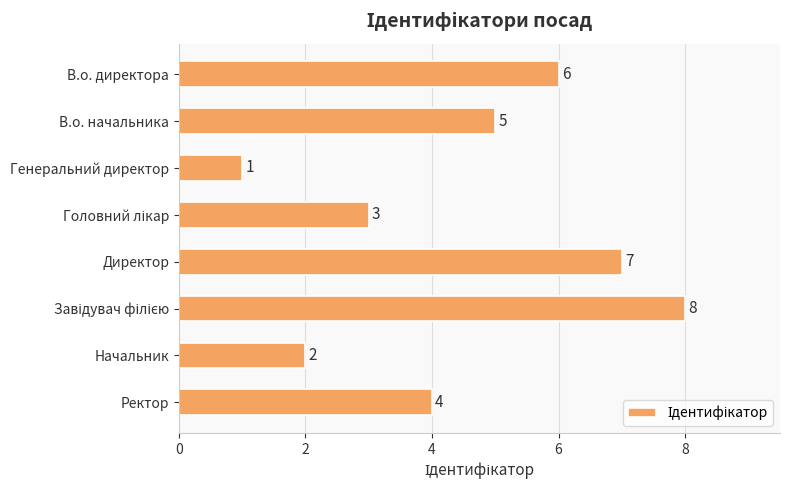

The value at В.о. начальника is 1. True or false?

False